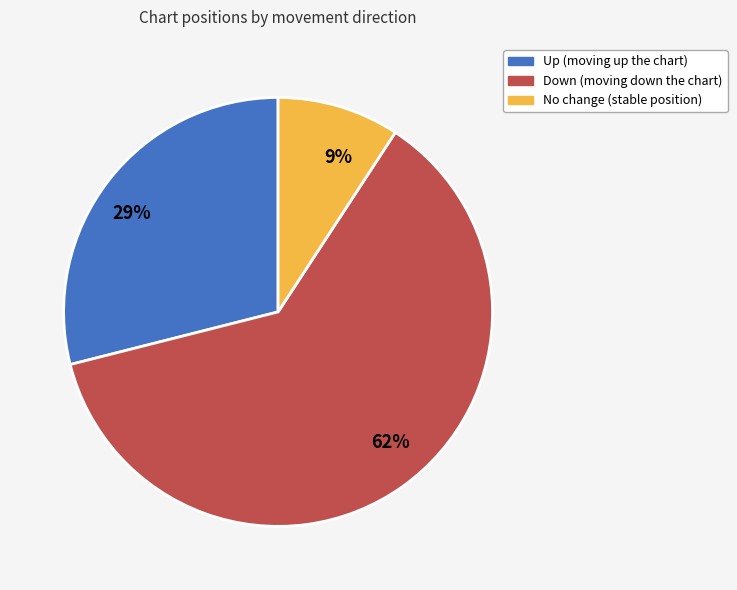

To the nearest percent, what is the average slice percentage?

33%